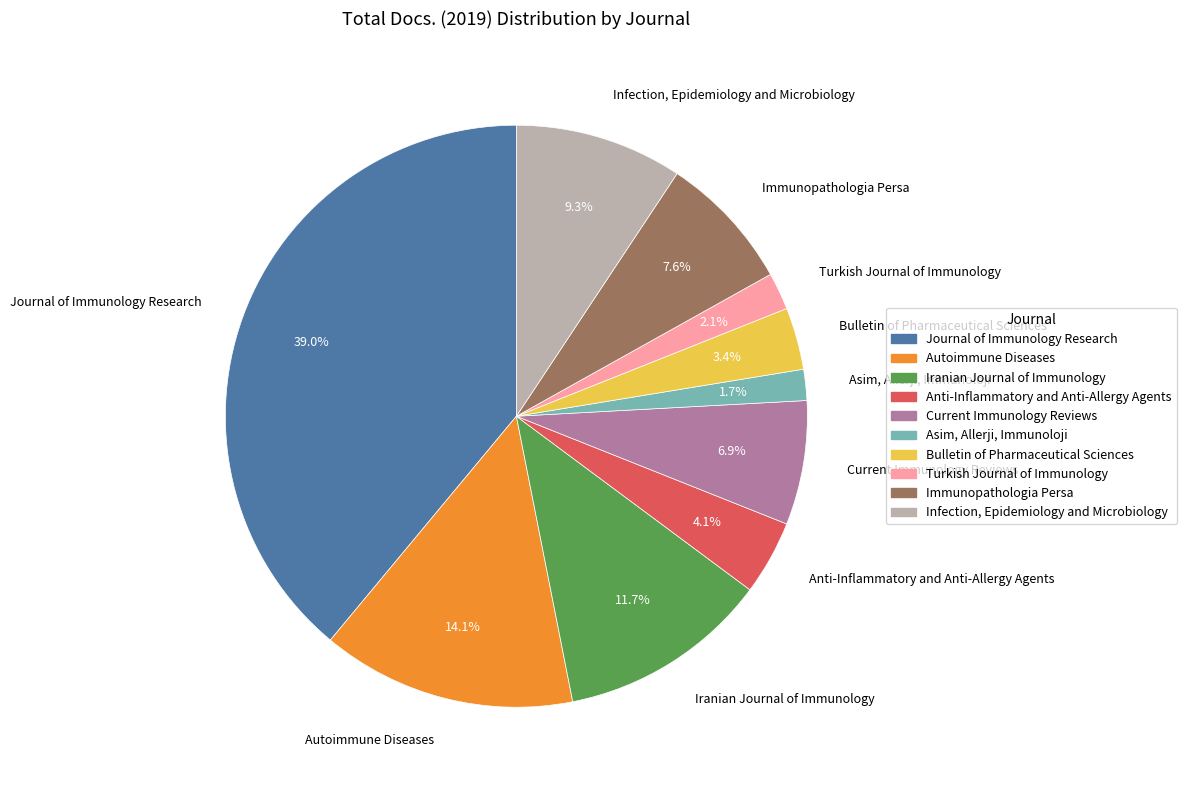

To the nearest percent, what is the difference between the largest and smallest slice percentages?

37%